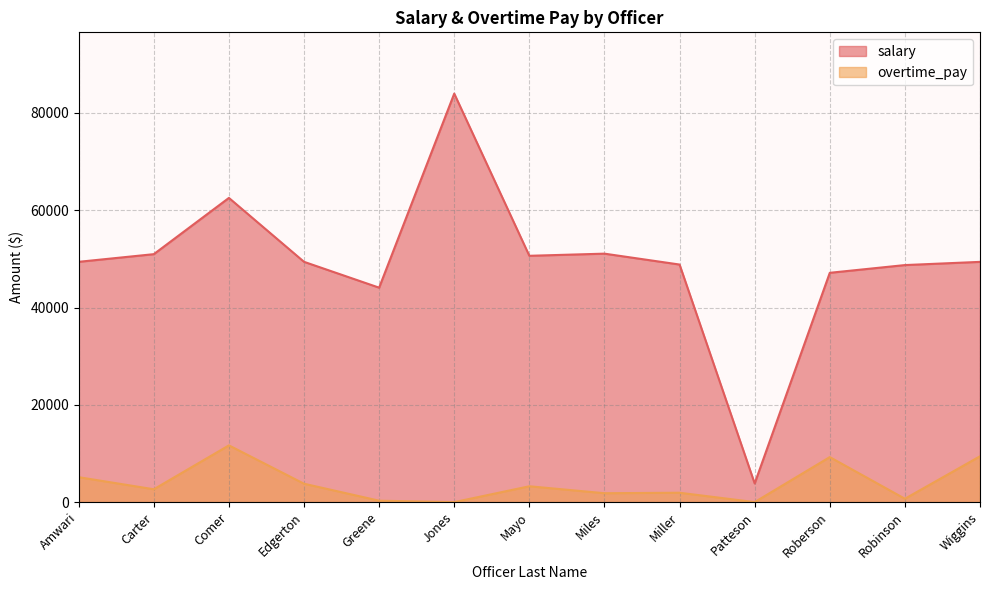

What is the label of the 1st point from the left?

Amwari